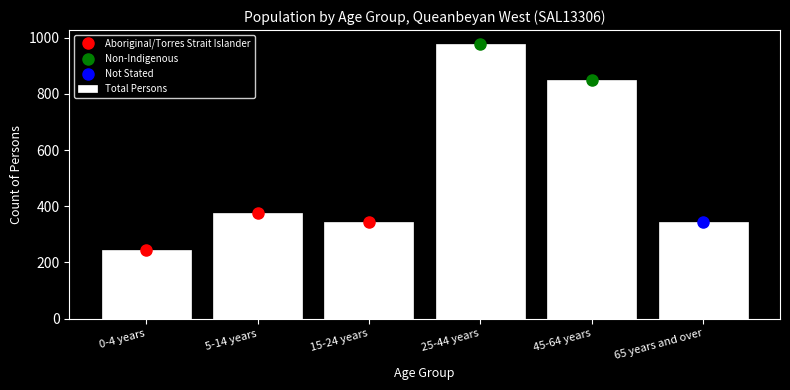

Is it true that the value at 15-24 years is 343?

True